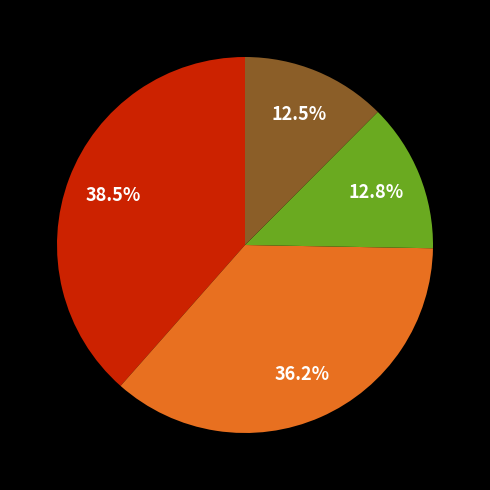

Is there any slice that represents more than half of the pie?

No